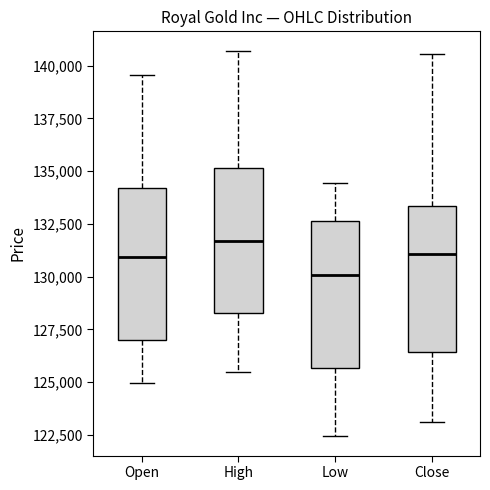

Where does the lower whisker of the box for Open end on the y-axis? The values are not printed on the chart, so give them approximately, as read against the axis.

125000